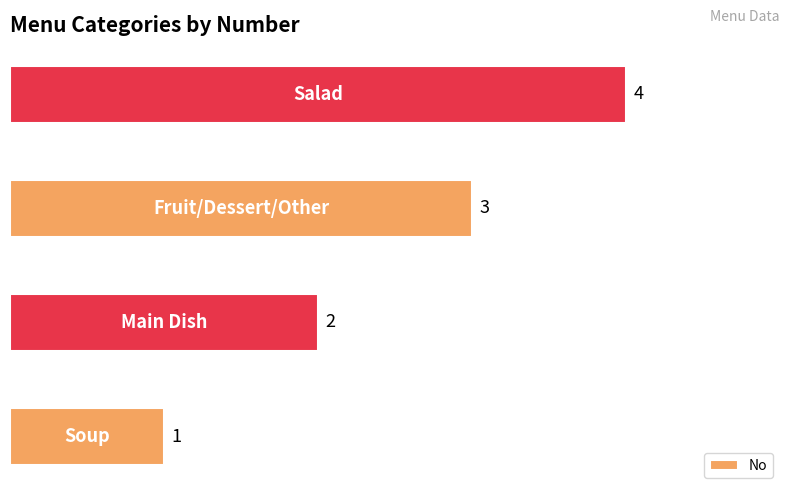

What is the maximum value shown in the chart?

4